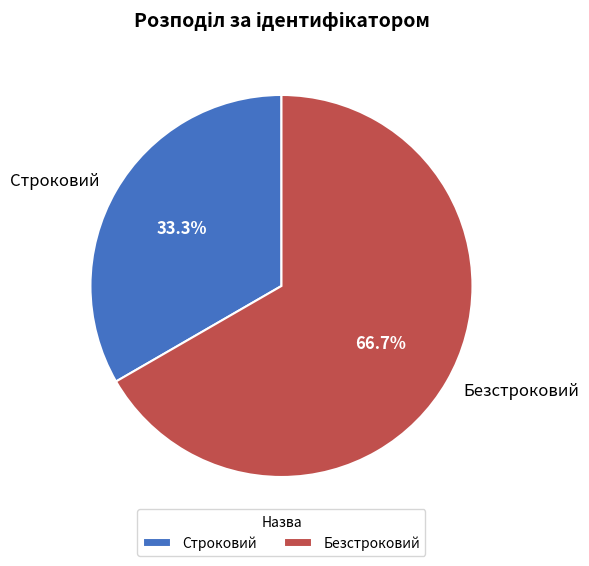

To the nearest percent, what percentage of the pie is Безстроковий?

67%